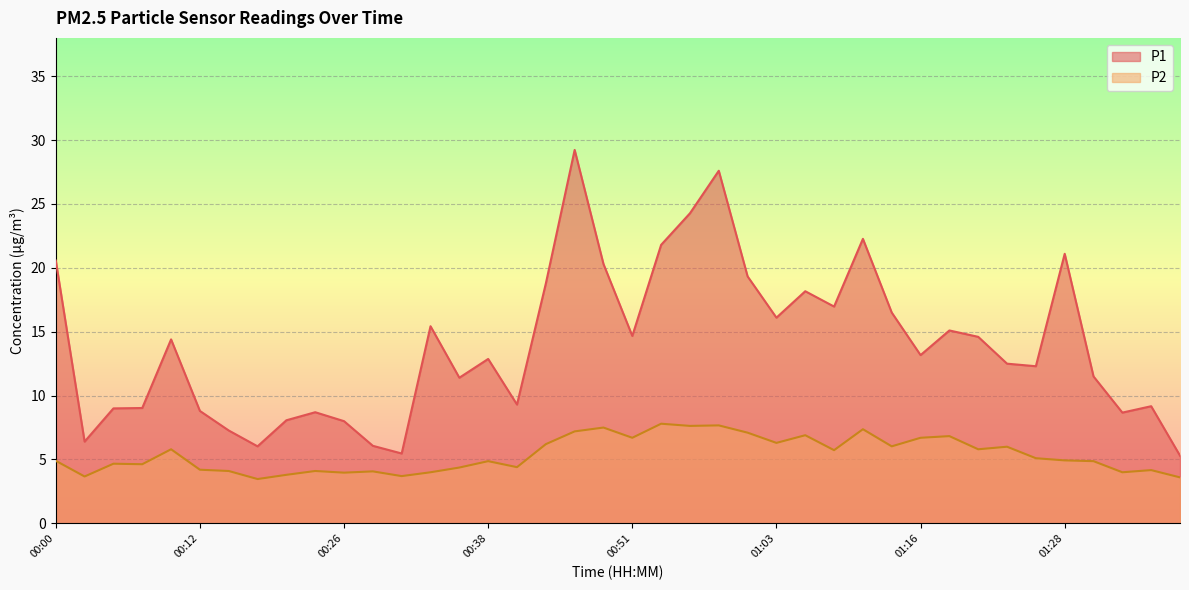

What is the sum of the P1 values at 00:05 and 01:23?

21.5